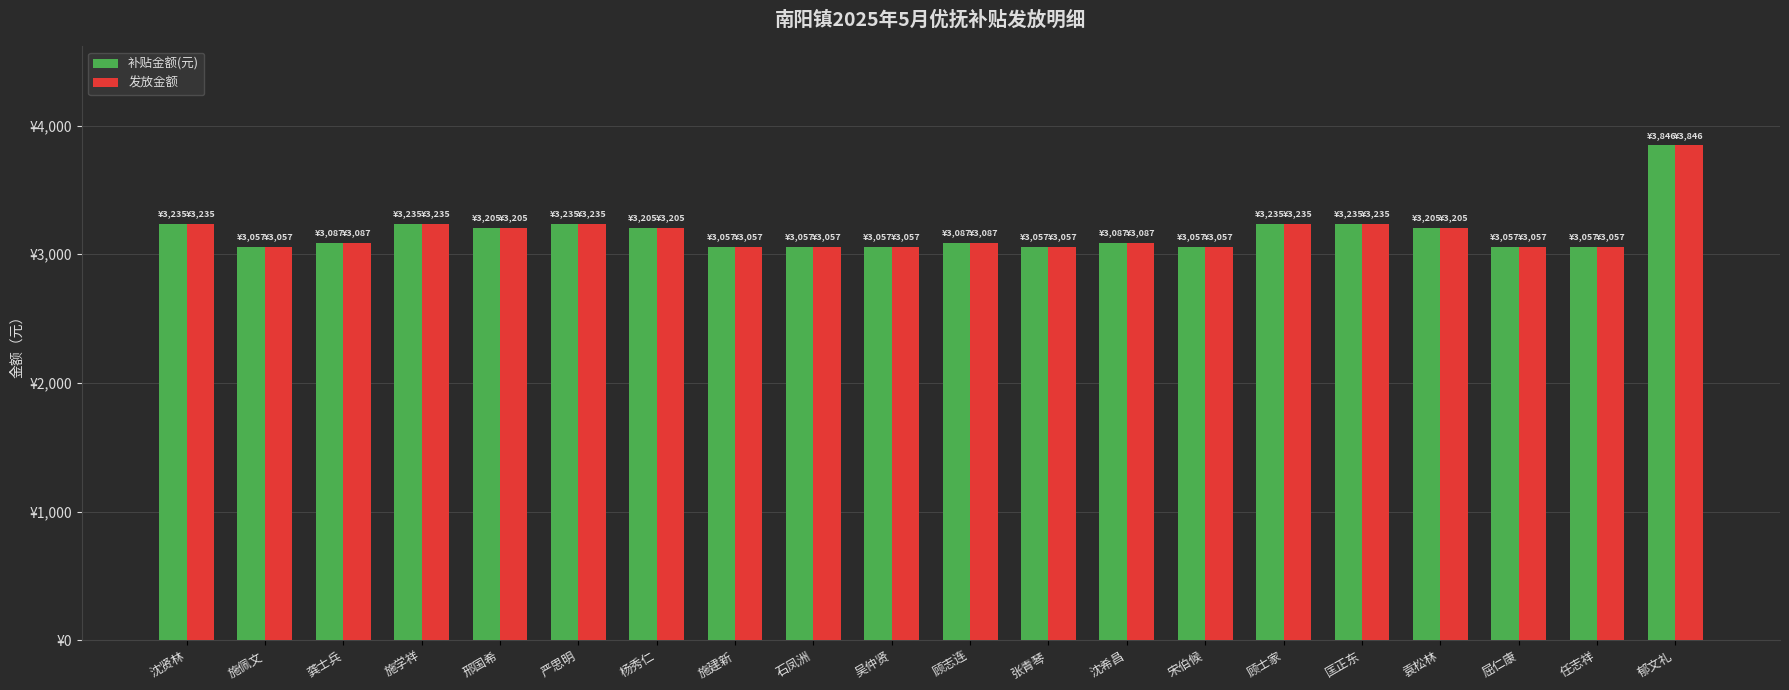

What is the total value across all series at 石凤洲?

6114